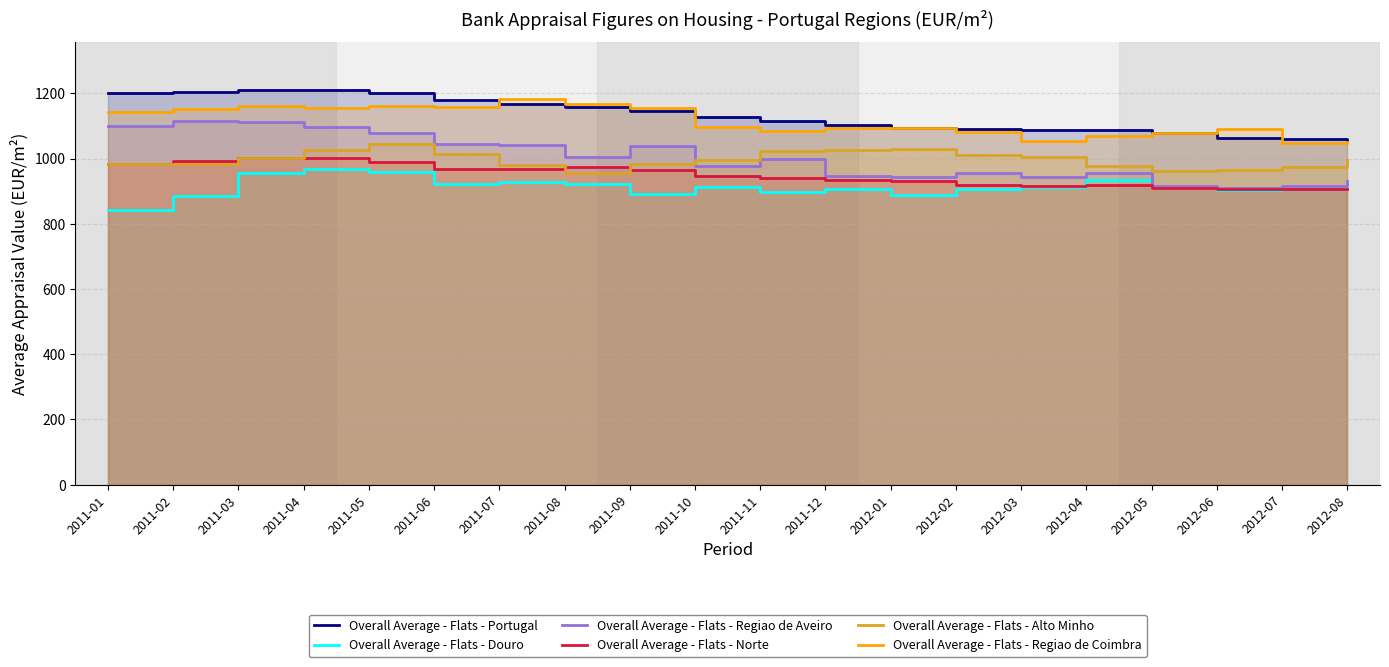

What is the difference between the maximum and second lowest values in the Overall Average - Flats - Norte series?

95